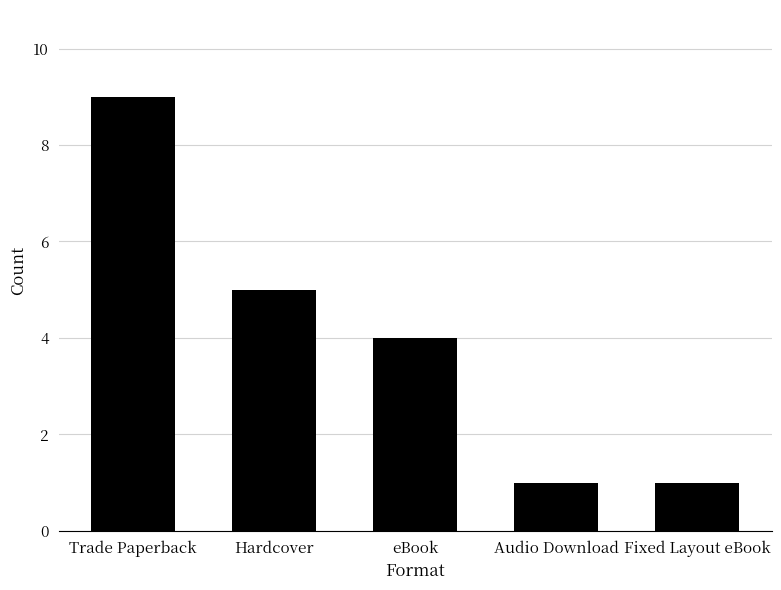

What is the change in value from Trade Paperback to Hardcover?

-4